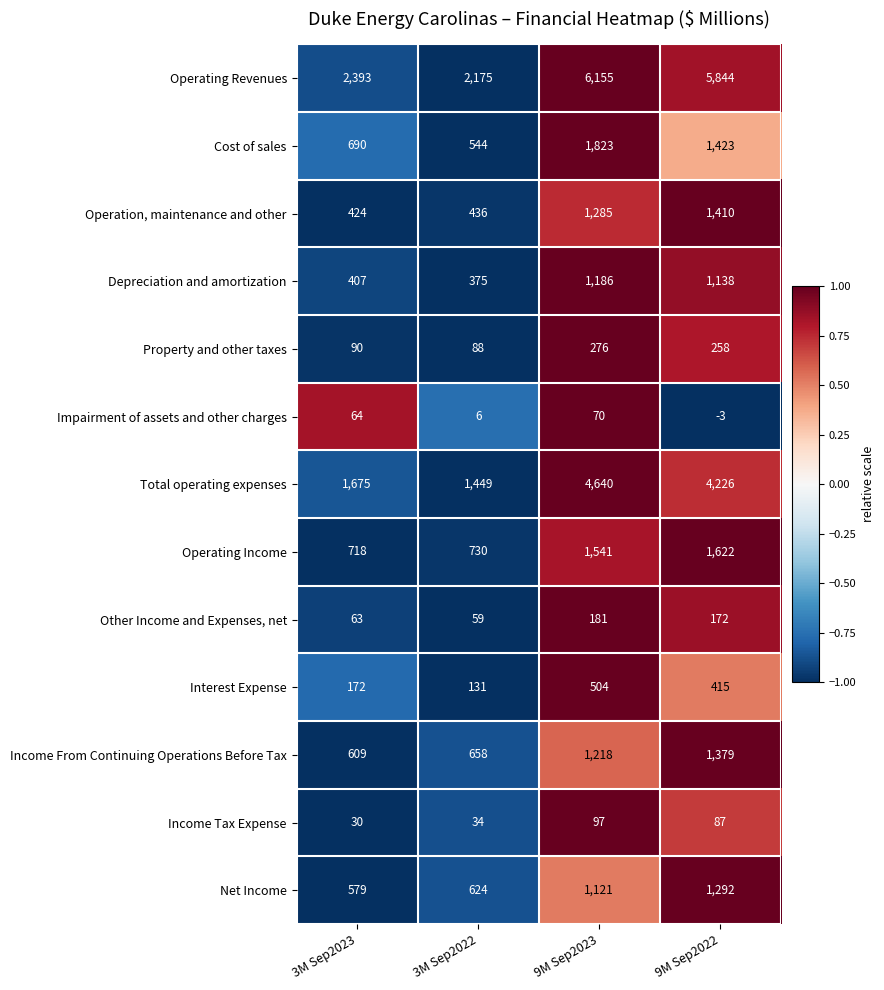

Which category has the highest value in the Income From Continuing Operations Before Tax series?

9M Sep2022